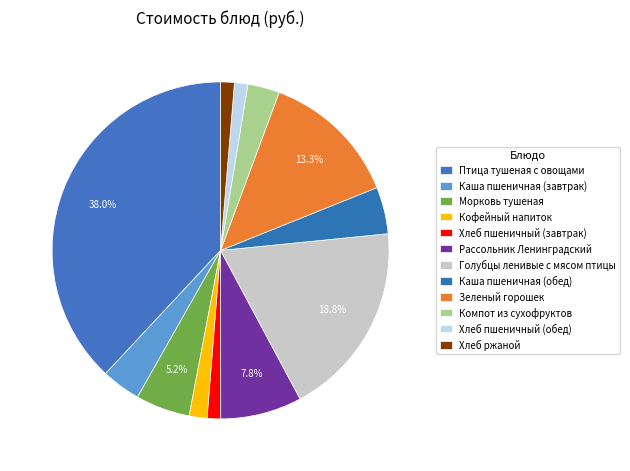

Combined, what portion of the pie is Рассольник Ленинградский and Зеленый горошек?

21.1%